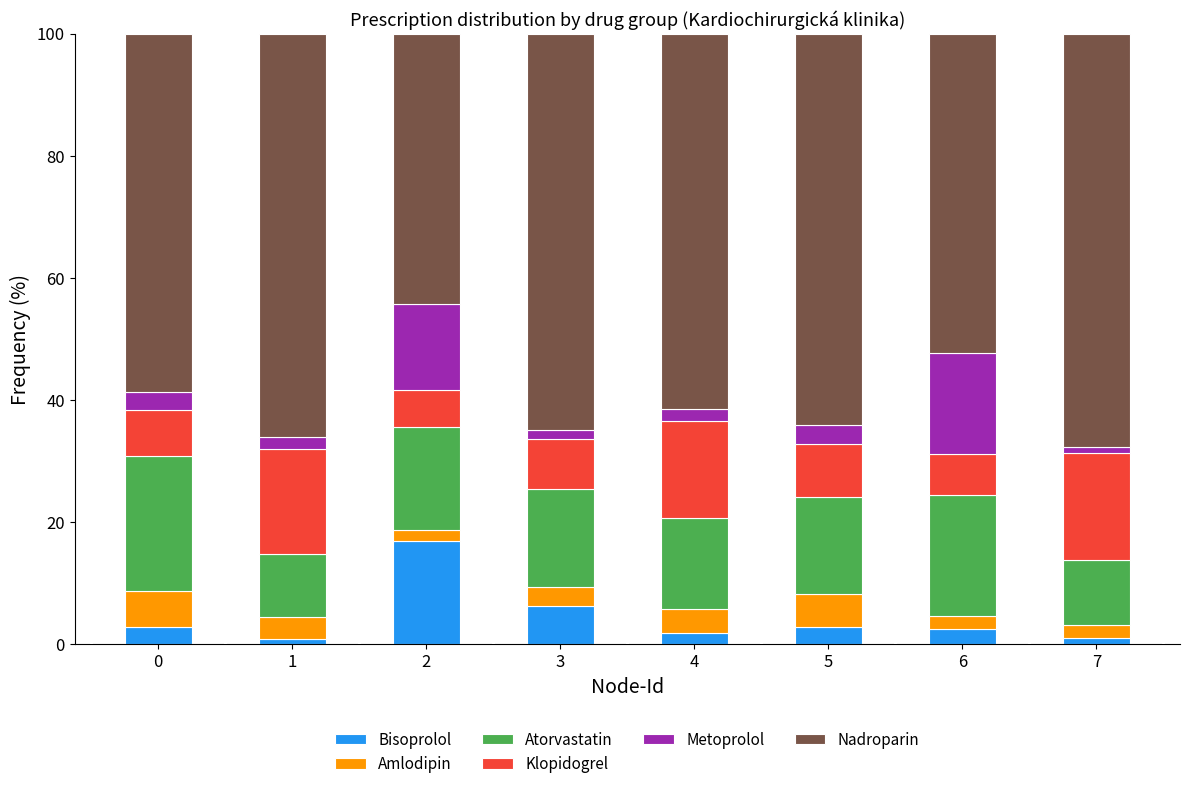

What is the highest value of the Bisoprolol series?

16.9